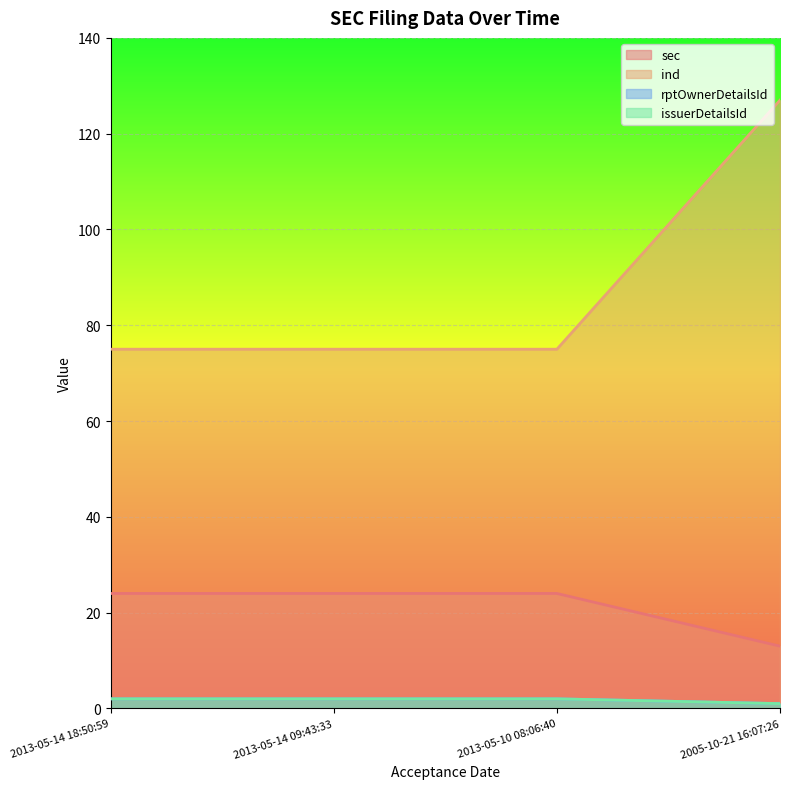

True or false: issuerDetailsId and ind cross at least once.

False